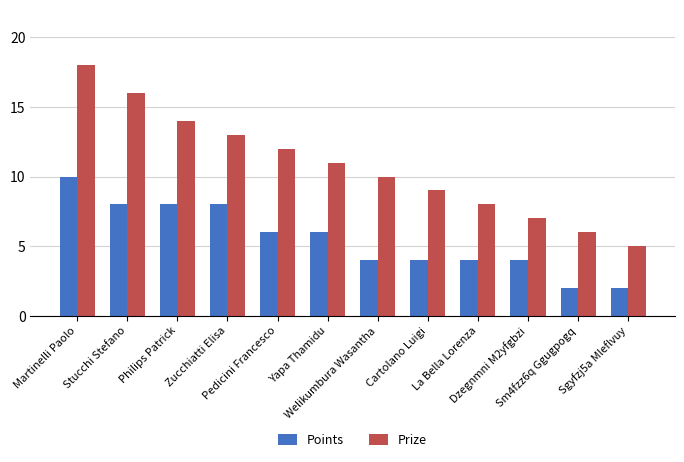

Where does the Points series first go above 6?

Martinelli Paolo